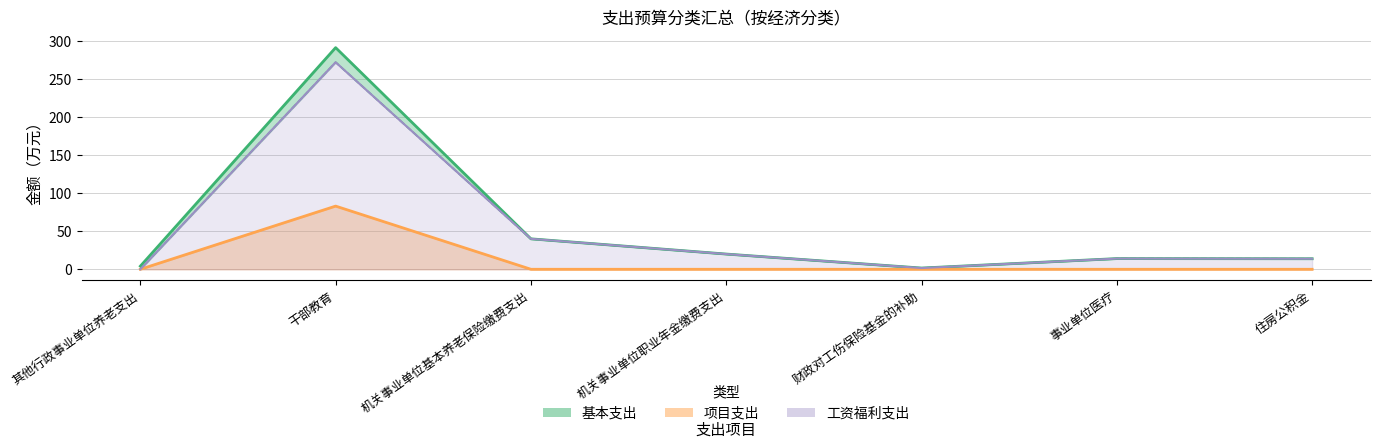

List the labels in order of 工资福利支出 value, smallest first.

其他行政事业单位养老支出, 财政对工伤保险基金的补助, 住房公积金, 事业单位医疗, 机关事业单位职业年金缴费支出, 机关事业单位基本养老保险缴费支出, 干部教育